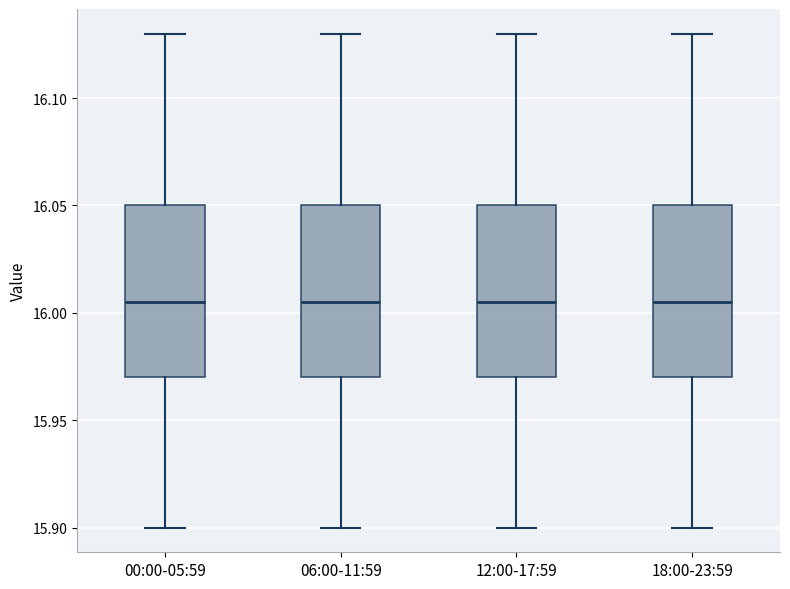

Reading left to right, transcribe this box plot: for each box, give where its median line is, the range the box spans, and where its two whiskers end, as read against the y-axis. The values are not printed on the chart, so give them approximately, as read against the axis.

00:00-05:59: median 16.005, box 15.970 to 16.050, whiskers 15.900 to 16.130
06:00-11:59: median 16.005, box 15.970 to 16.050, whiskers 15.900 to 16.130
12:00-17:59: median 16.005, box 15.970 to 16.050, whiskers 15.900 to 16.130
18:00-23:59: median 16.005, box 15.970 to 16.050, whiskers 15.900 to 16.130